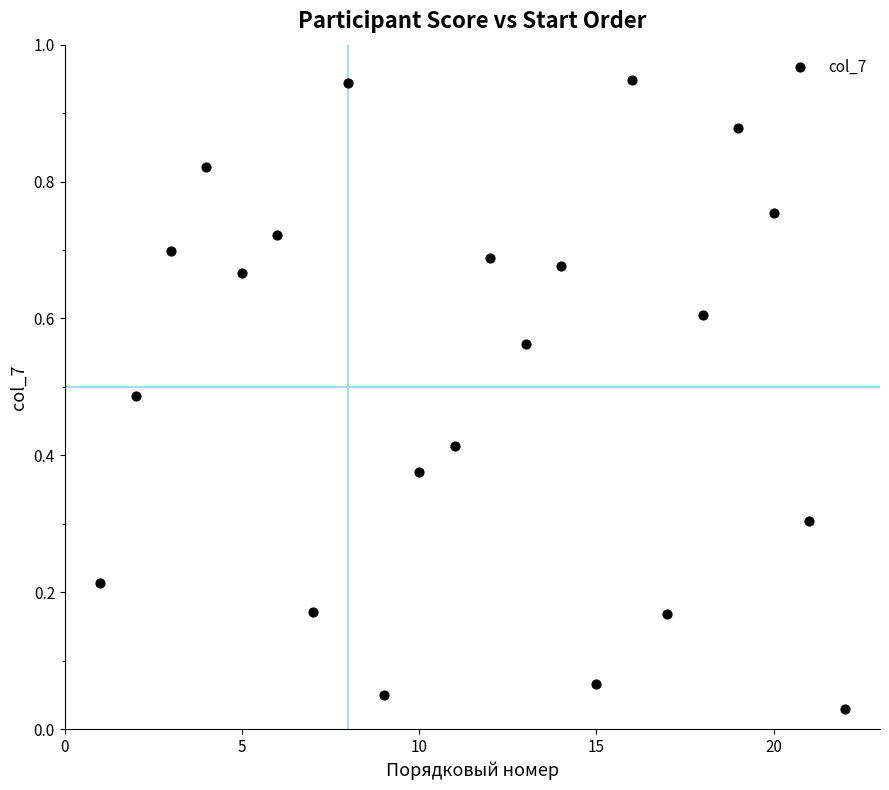

What is the range of X values (max minus min)?

21.0